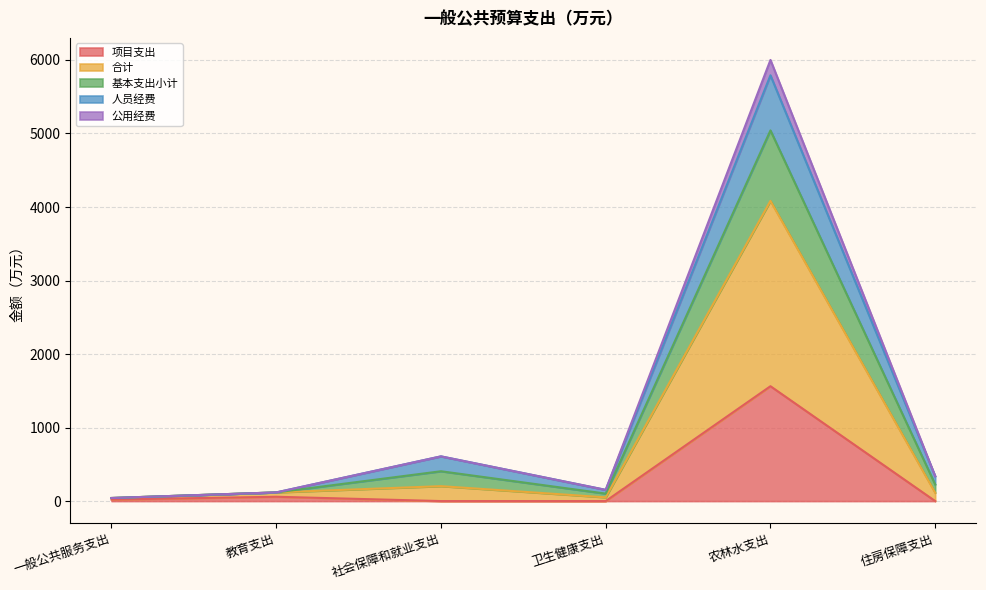

List the labels in order of 人员经费 value, largest first.

农林水支出, 社会保障和就业支出, 住房保障支出, 卫生健康支出, 教育支出, 一般公共服务支出